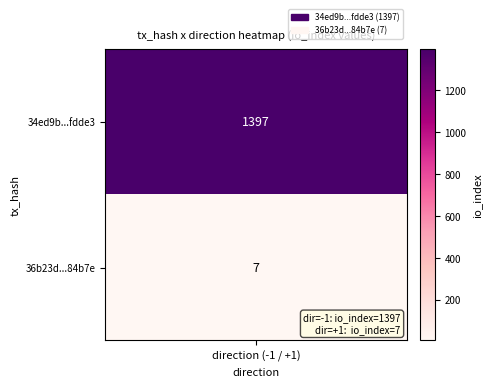

Which has a higher value, io_index or direction?

io_index